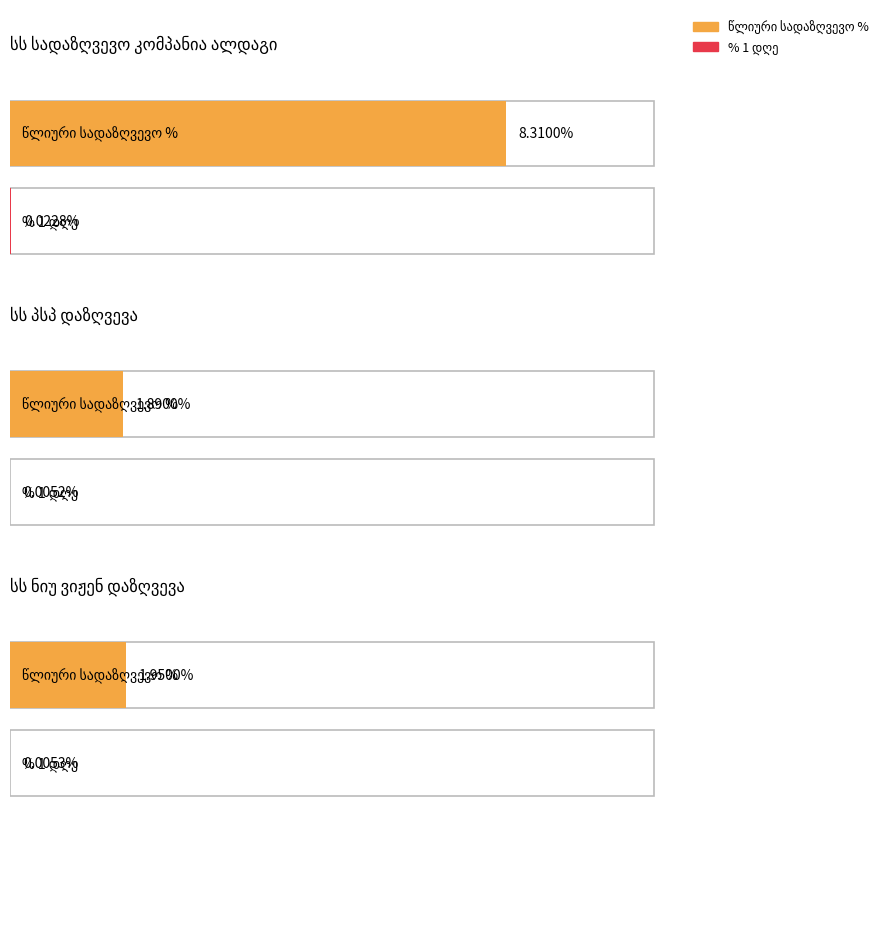

Which series has the largest total across all categories?

წლიური სადაზღვევო %